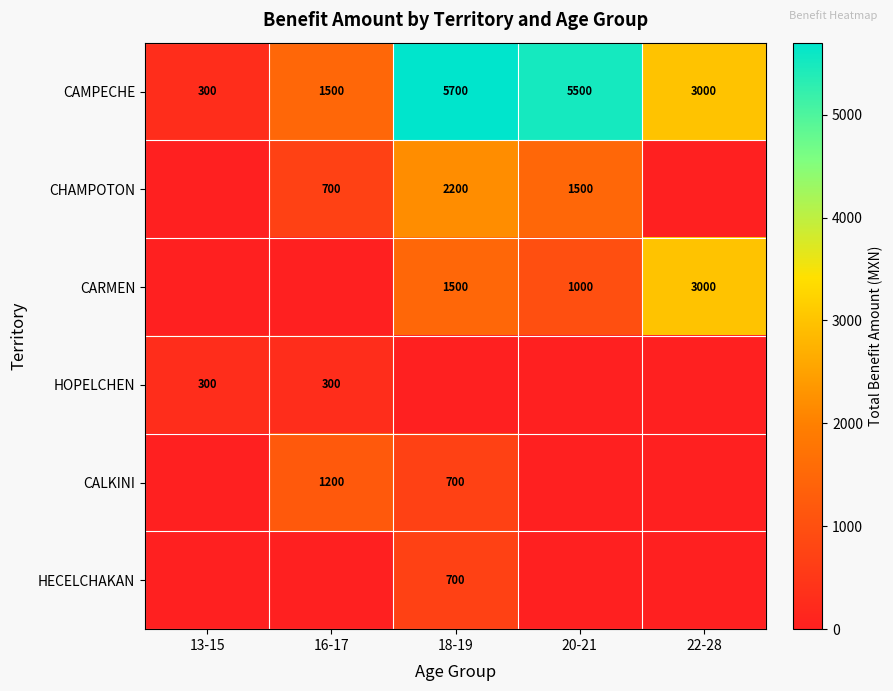

True or false: CAMPECHE has a value of 7492 at 20-21.

False